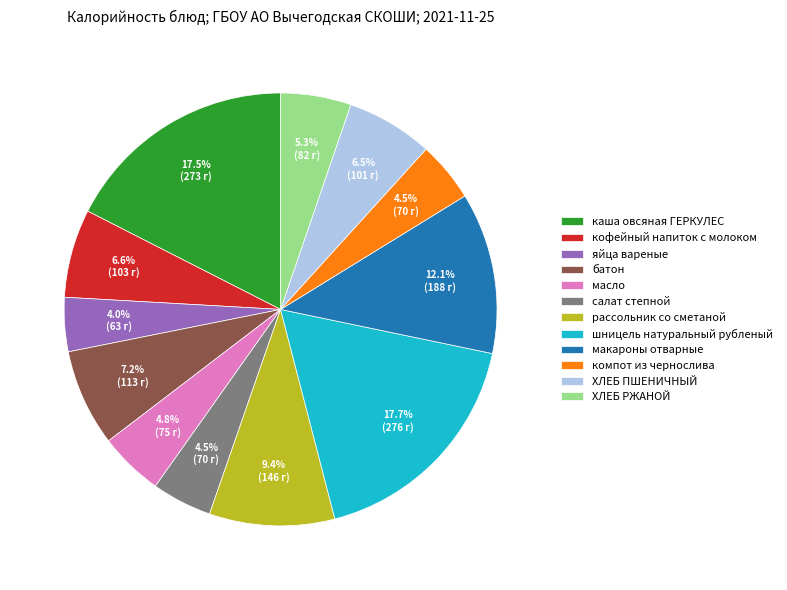

What is the ratio of the value at шницель натуральный рубленый to the value at кофейный напиток с молоком?

2.7